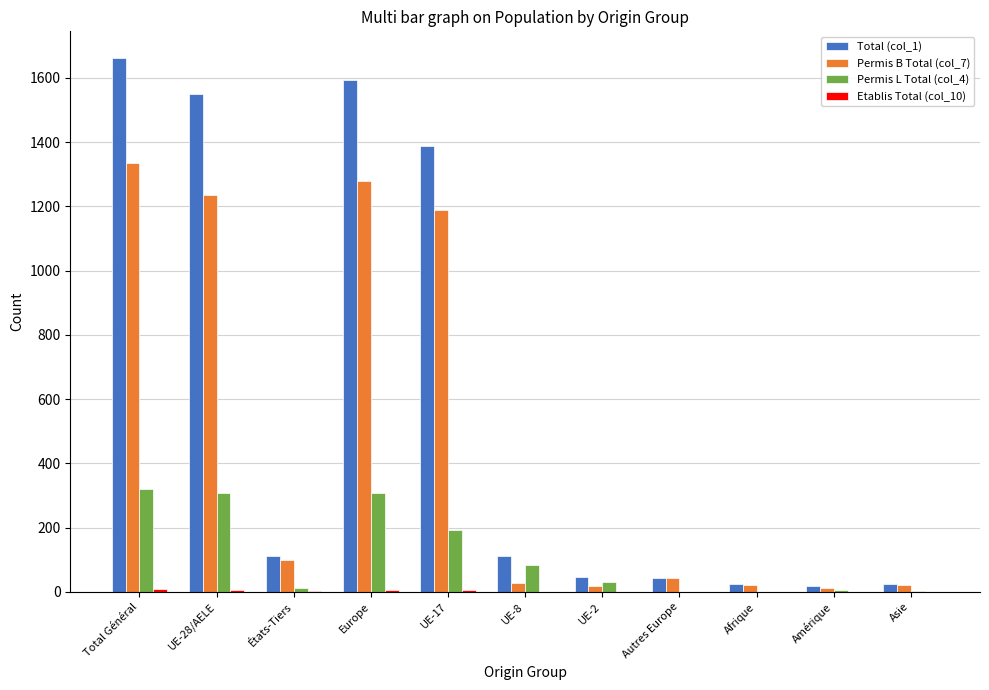

Does the chart contain stacked bars?

No